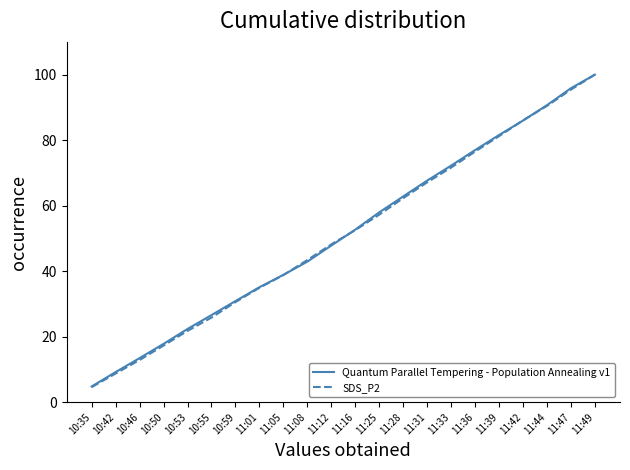

Between 11:12 and 11:49, which series saw the biggest shift?

Quantum Parallel Tempering - Population Annealing v1